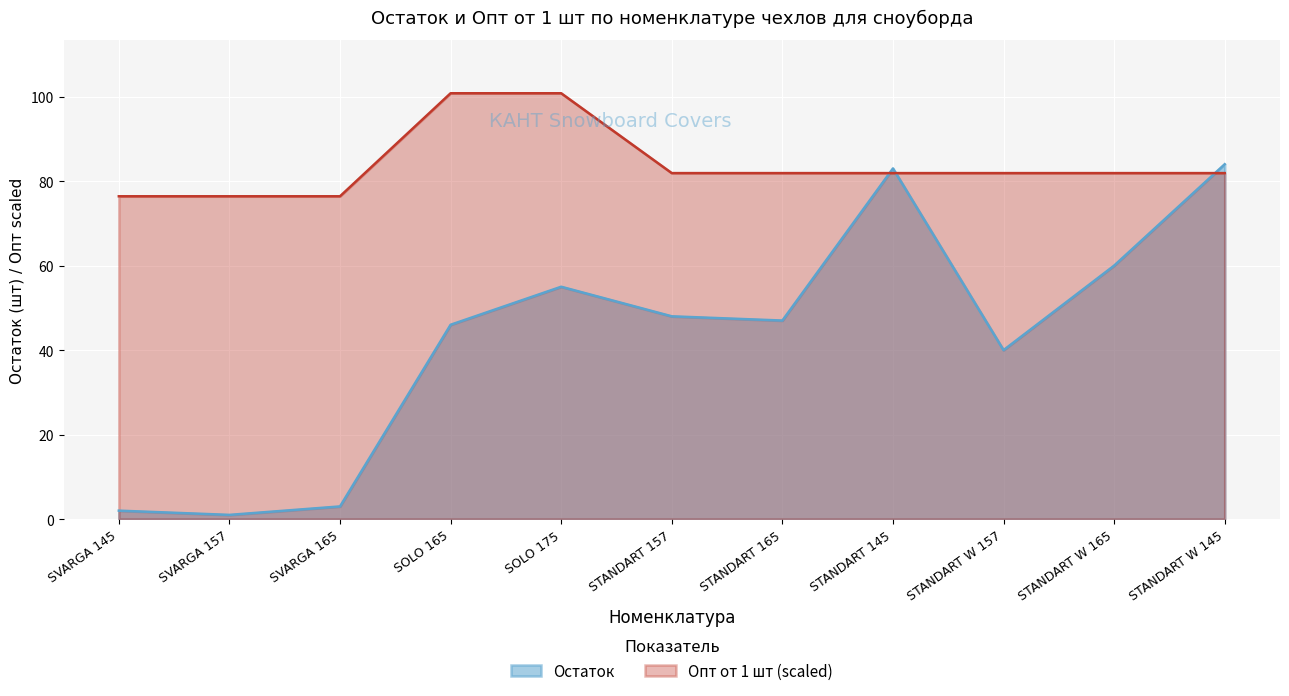

Where do Опт от 1 шт and Остаток first cross each other?

STANDART 165 and STANDART 145